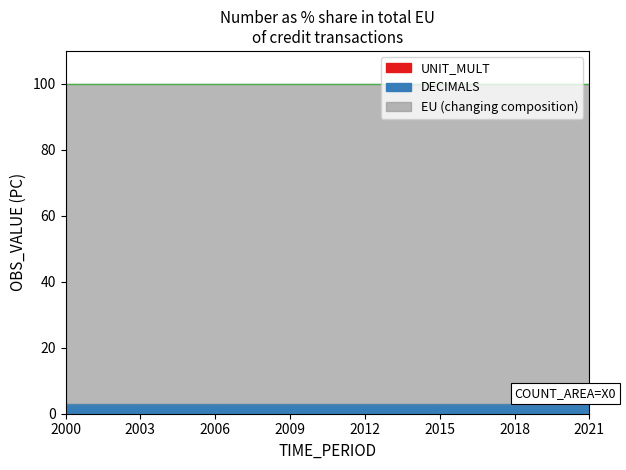

Reading left to right, transcribe all the data shown in this chart.

EU (changing composition): 100	100	100	100	100	100	100	100	100	100	100	100	100	100	100	100	100	100	100	100	100	100
DECIMALS: 3	3	3	3	3	3	3	3	3	3	3	3	3	3	3	3	3	3	3	3	3	3
UNIT_MULT: 0	0	0	0	0	0	0	0	0	0	0	0	0	0	0	0	0	0	0	0	0	0